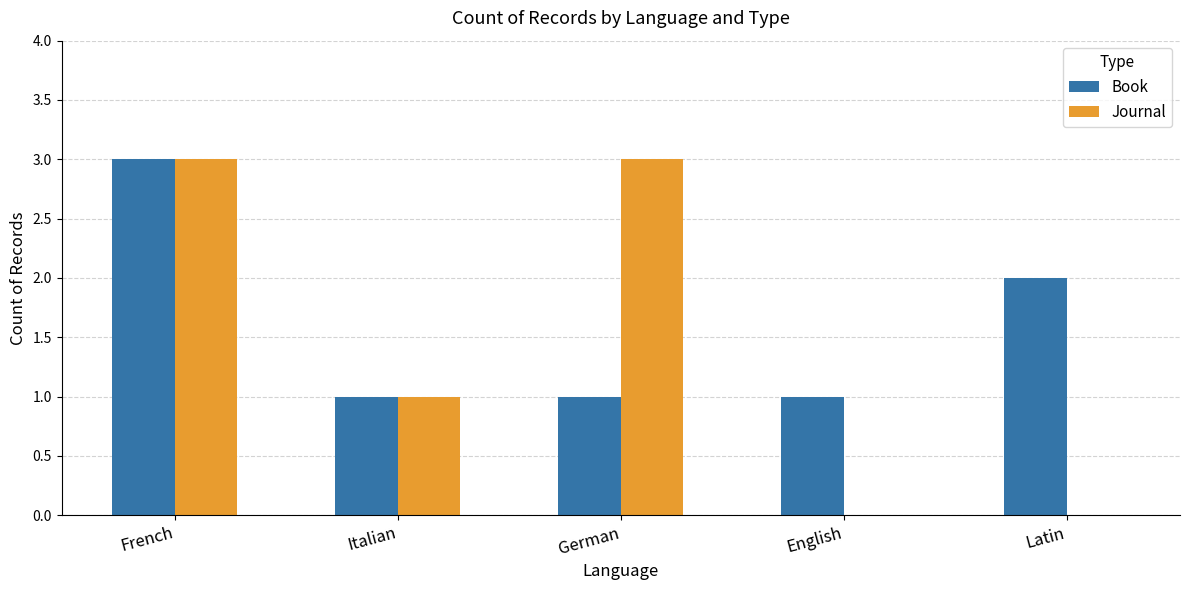

Between German and English, which series saw the biggest shift?

Journal